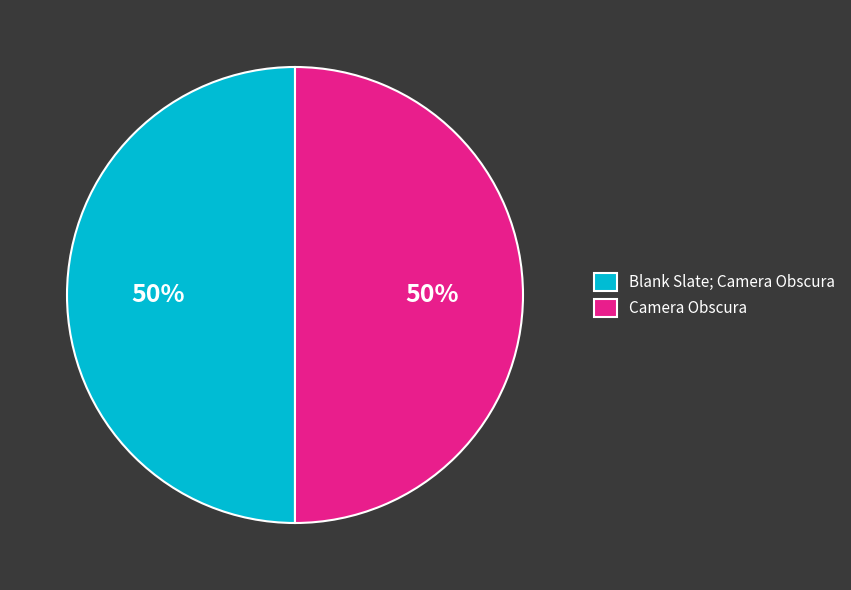

Combined, do Camera Obscura and Blank Slate; Camera Obscura account for over 50%?

Yes